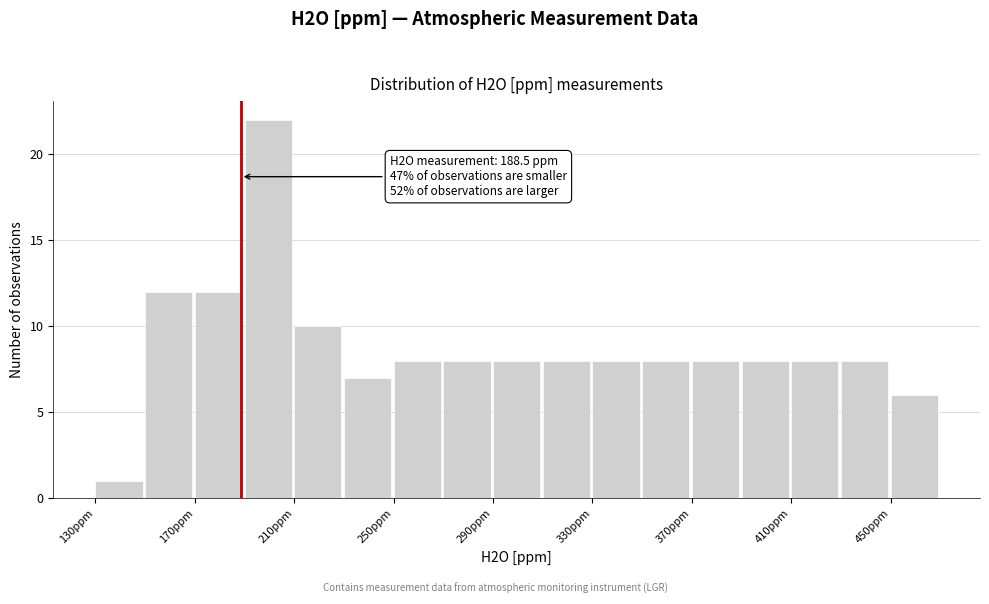

Which range on the x-axis has the tallest bar?

190 to 210